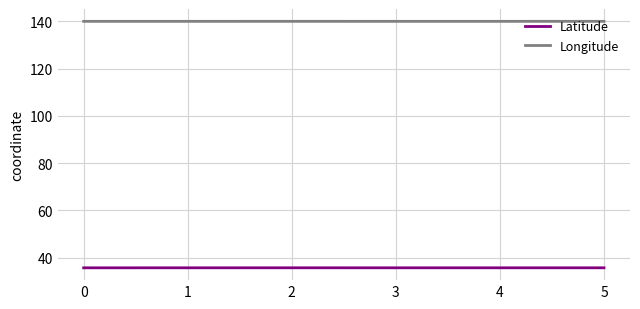

Read the Longitude value at 5.

140.0